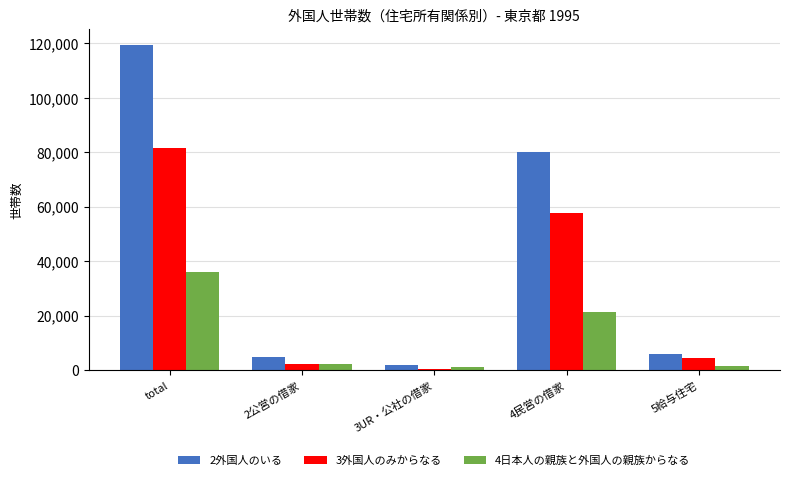

How many categories are shown in the chart?

5